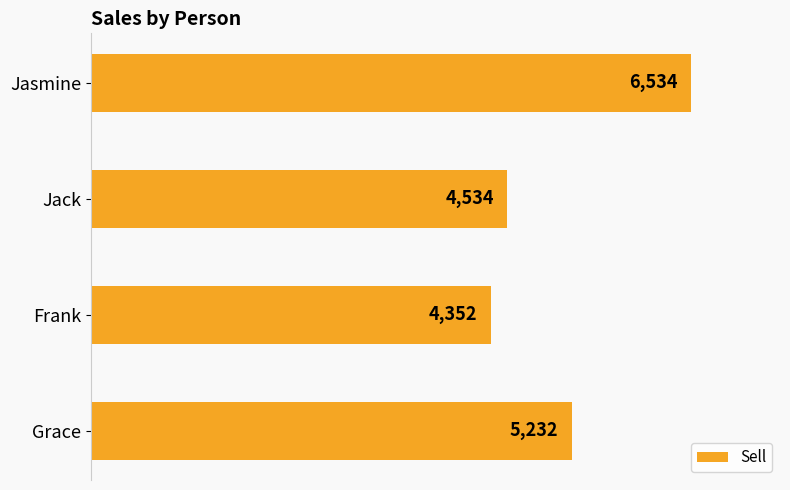

Read the value at Grace.

5232